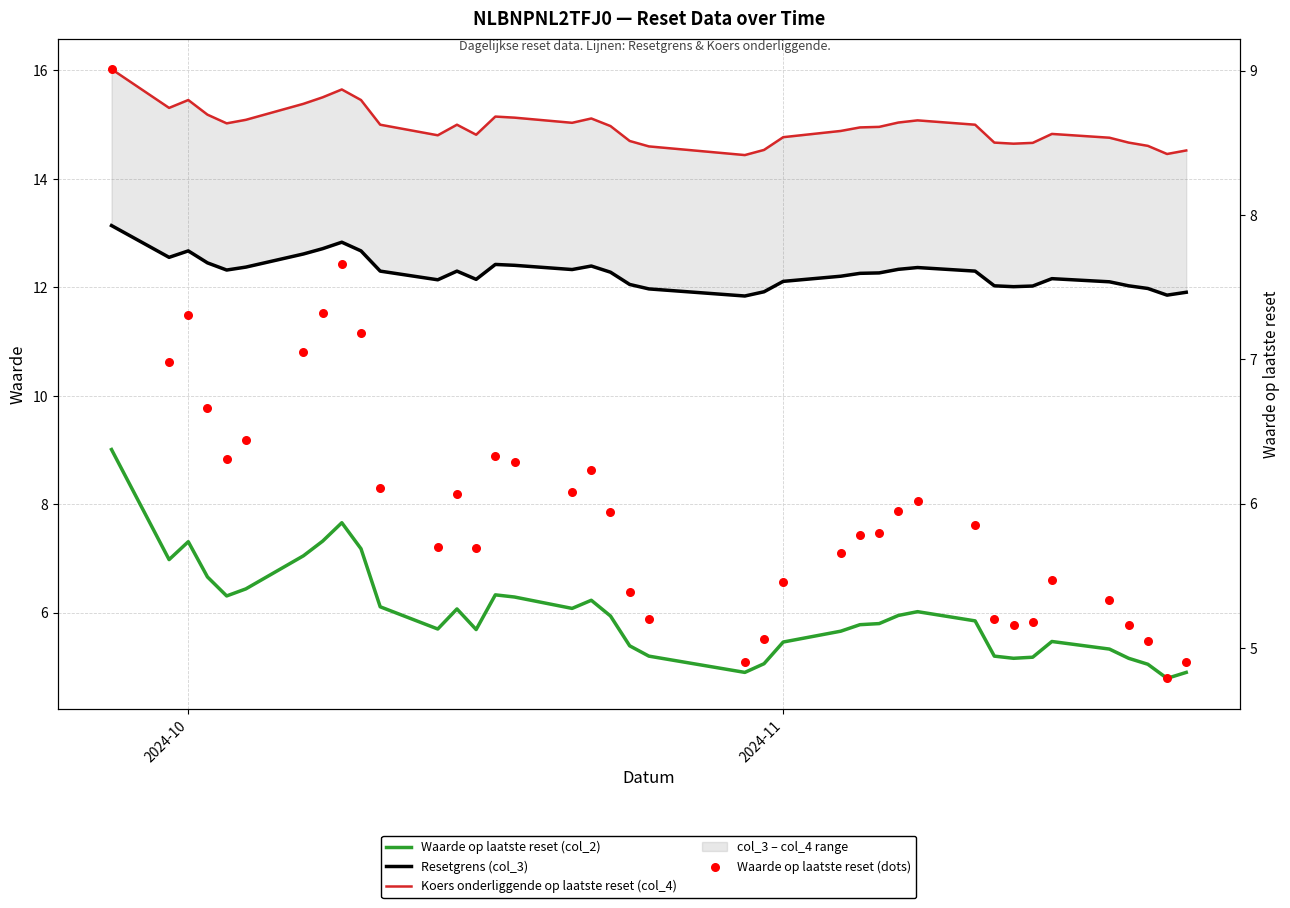

Which series contains the highest Y value?

Koers onderliggende op laatste reset (col_4)